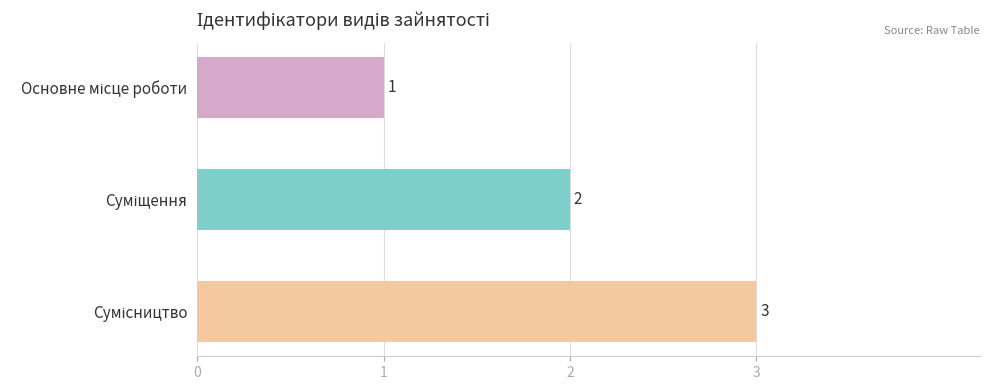

What is the value of the 1st bar from the top?

1